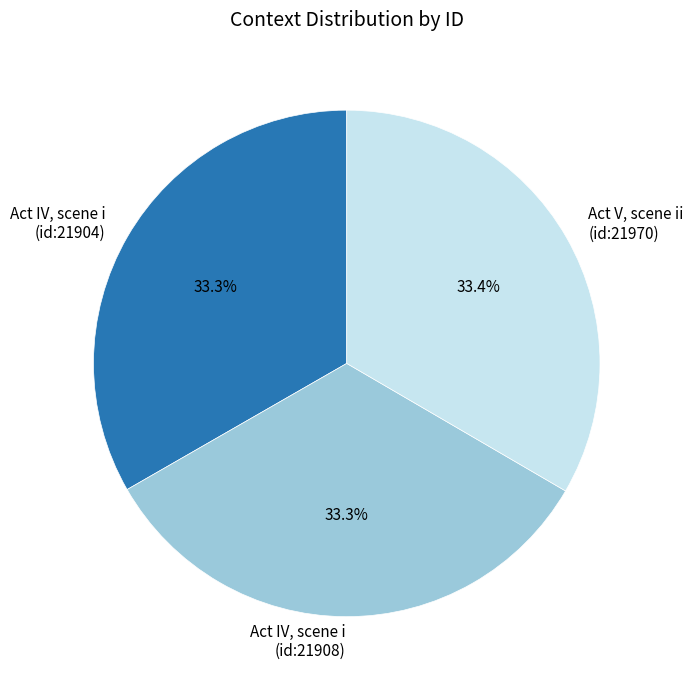

Is there any slice that represents more than half of the pie?

No